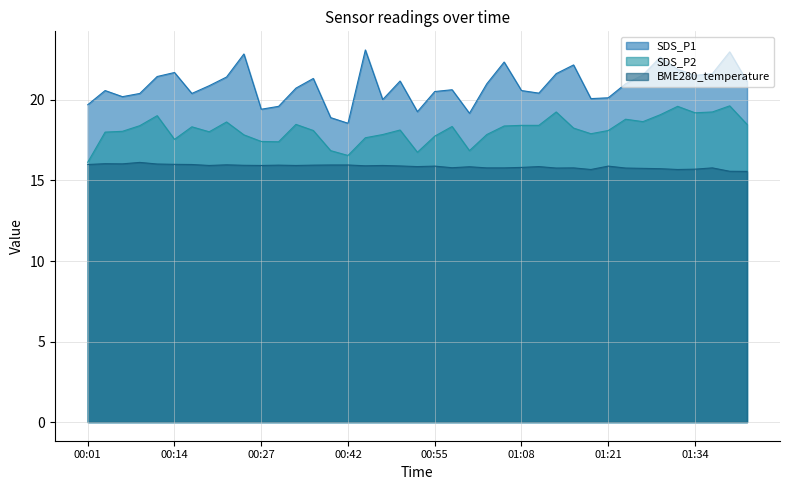

List the labels in order of BME280_temperature value, largest first.

00:08, 00:03, 00:06, 00:11, 00:14, 00:01, 00:16, 00:22, 00:40, 00:42, 00:29, 00:34, 00:24, 00:19, 00:27, 00:32, 00:47, 00:45, 00:50, 00:55, 01:21, 00:52, 01:11, 01:00, 01:08, 00:58, 01:03, 01:05, 01:16, 01:40, 01:13, 01:24, 01:26, 01:29, 01:34, 01:19, 01:32, 01:42, 01:45